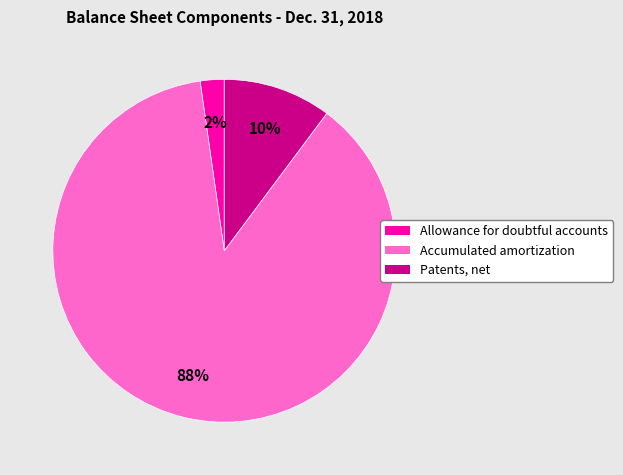

To the nearest percent, what is the average slice percentage?

33%